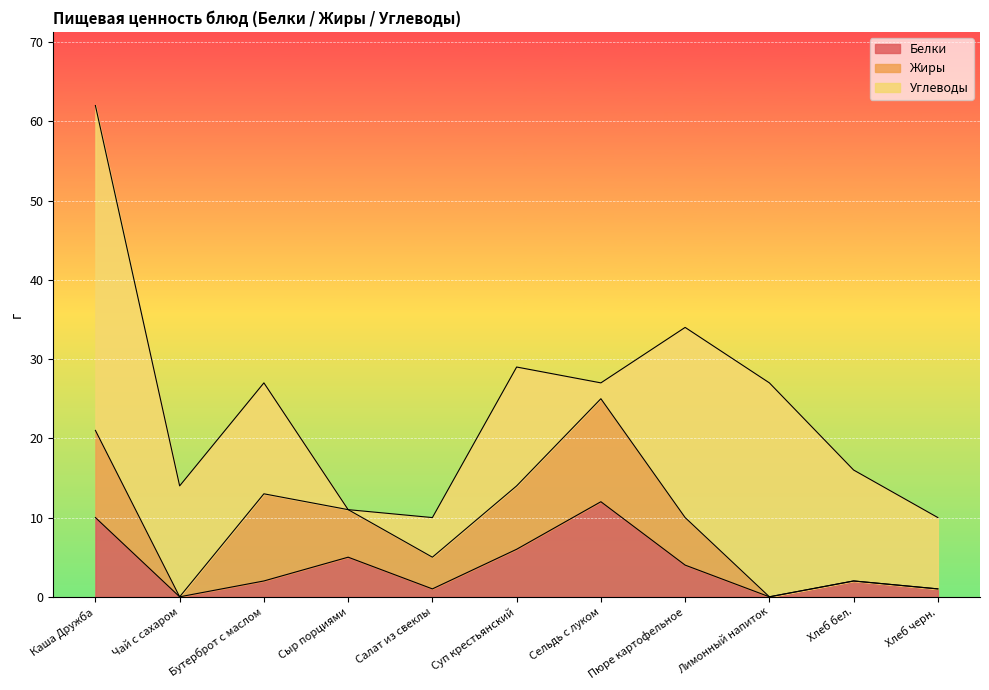

How many times do Углеводы and Белки cross each other?

4